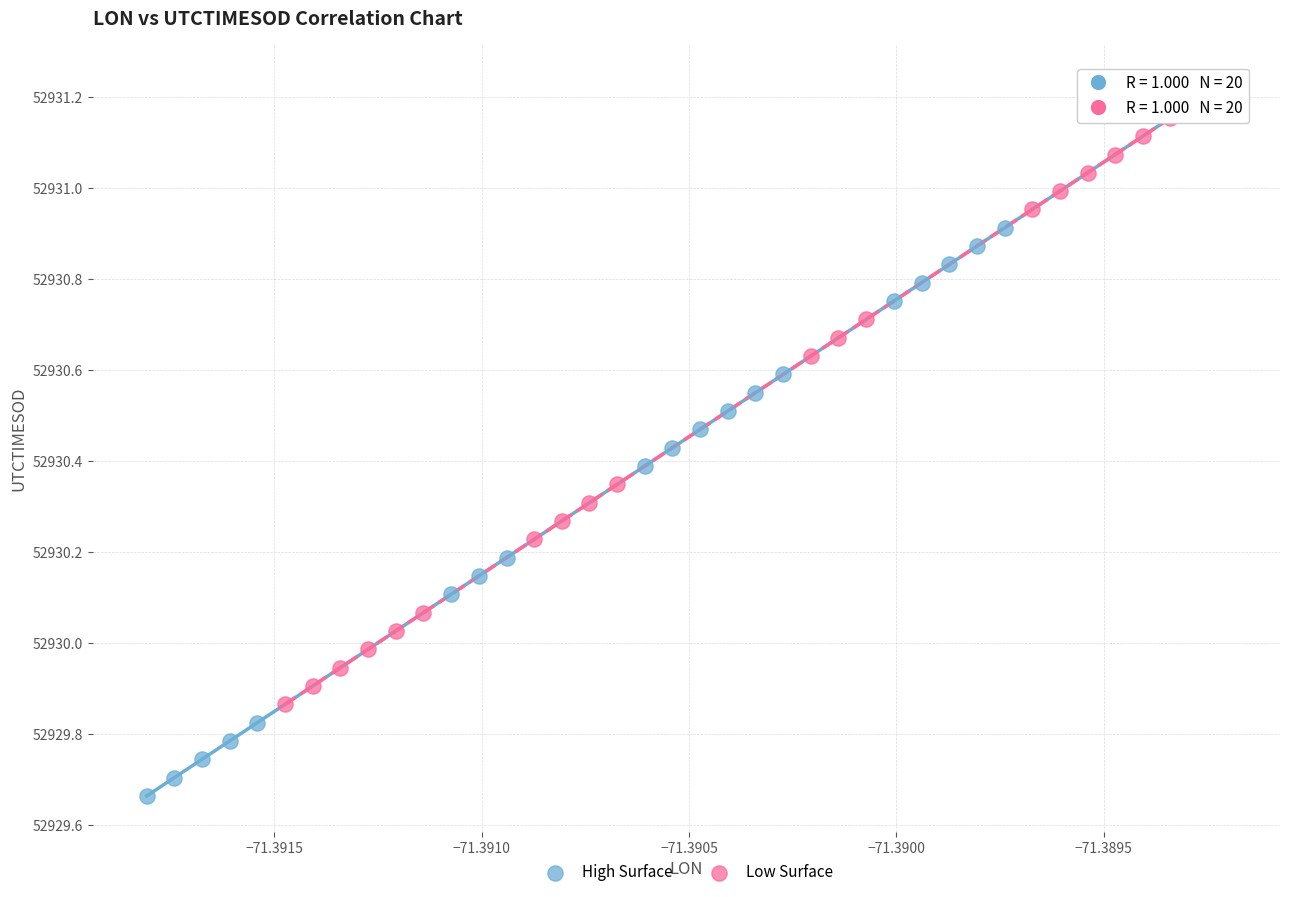

What are all the series names shown in the legend?

High Surface, Low Surface